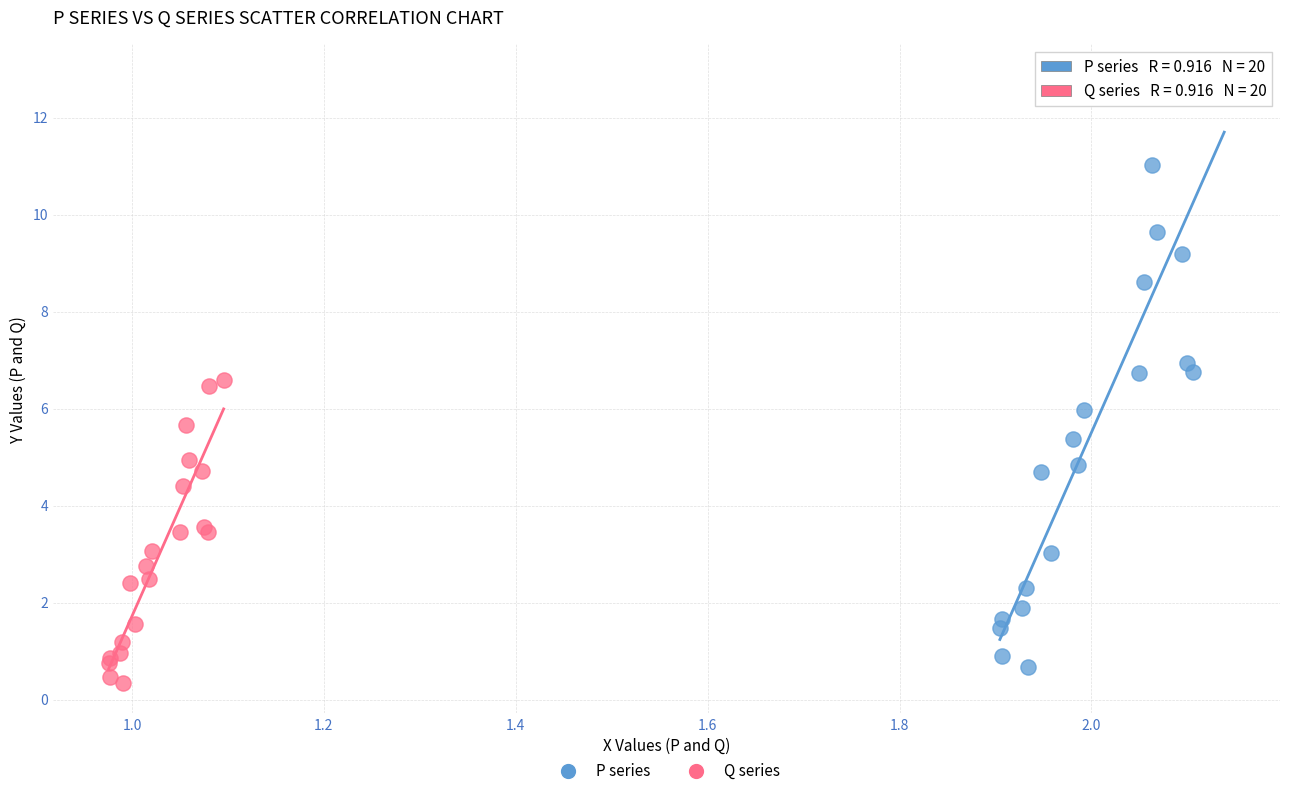

Which series reaches the maximum Y coordinate?

P series